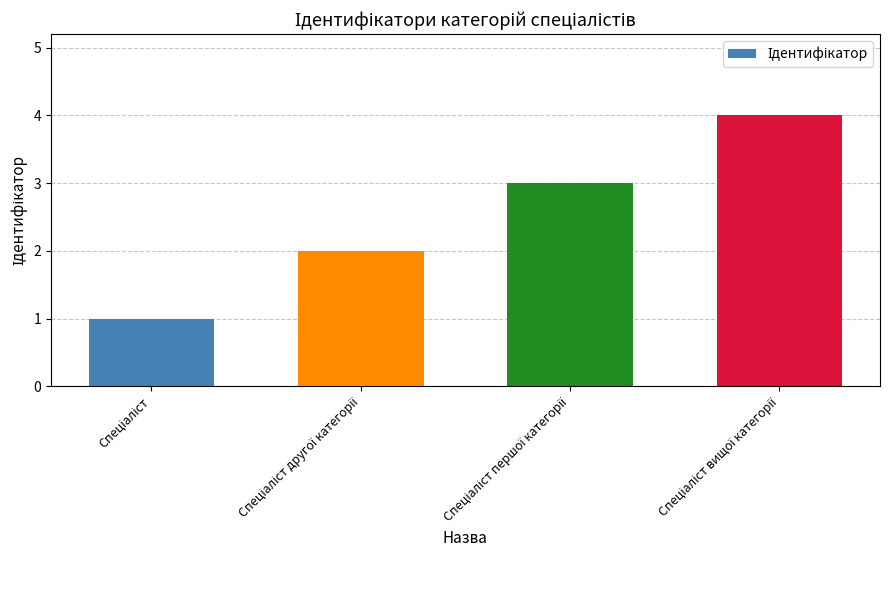

What is the difference between the maximum and minimum values?

3